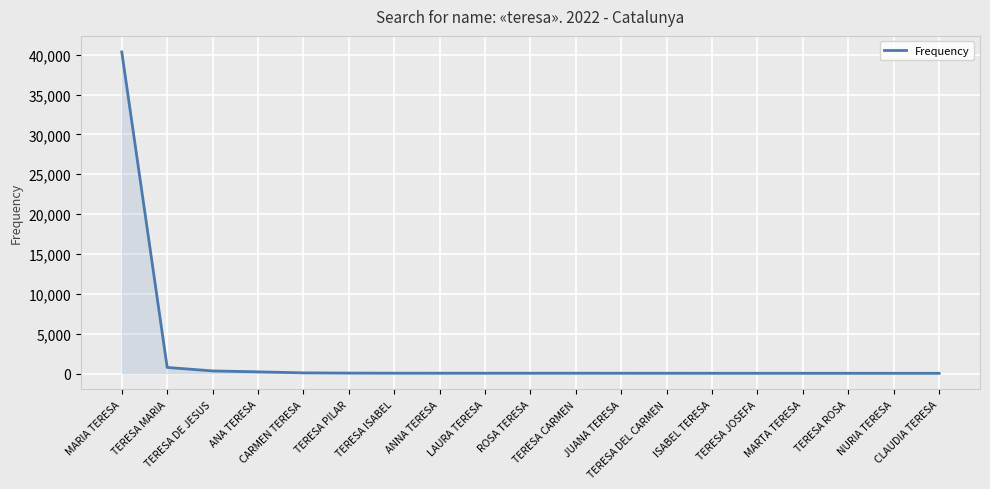

Is it true that the value at TERESA PILAR is 53?

True